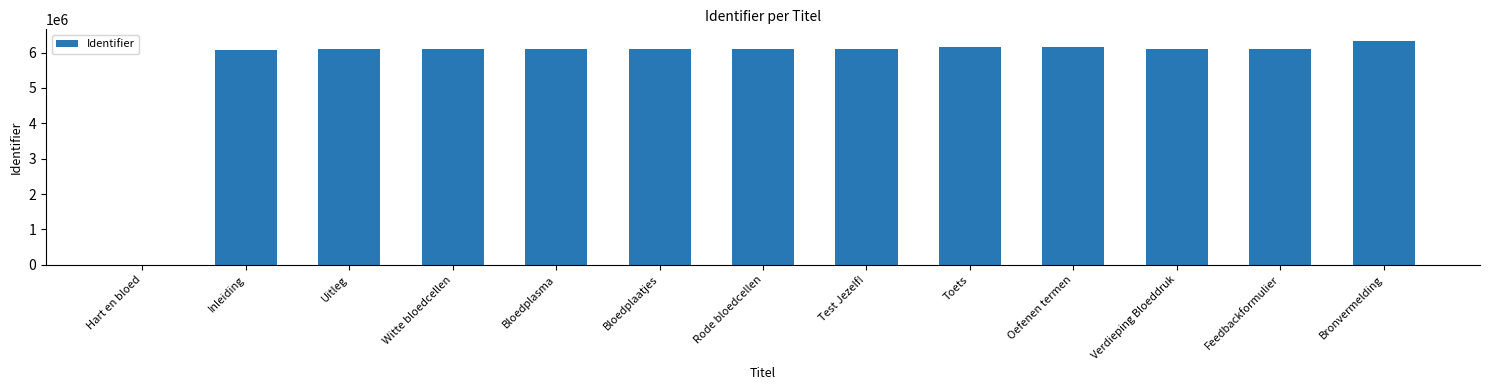

What is the sum of all values?

73415125